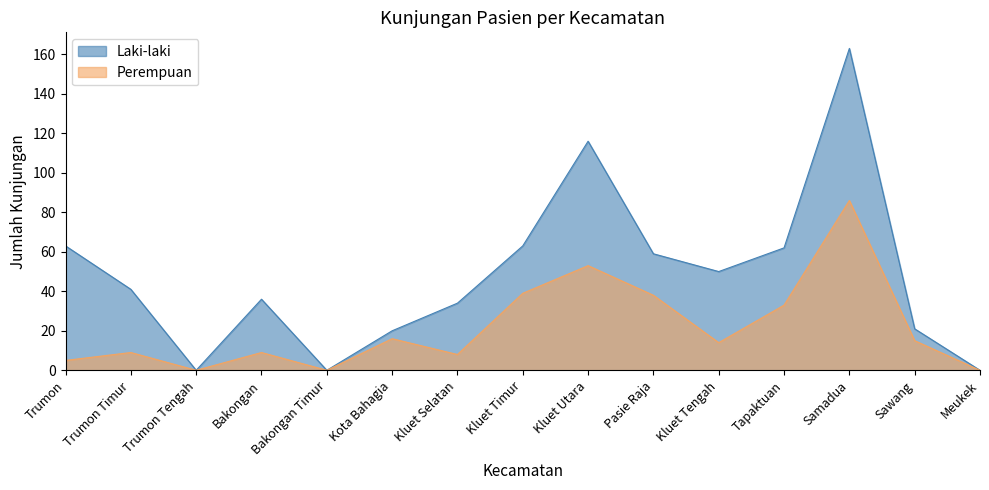

What is the label of the 7th point from the right?

Kluet Utara